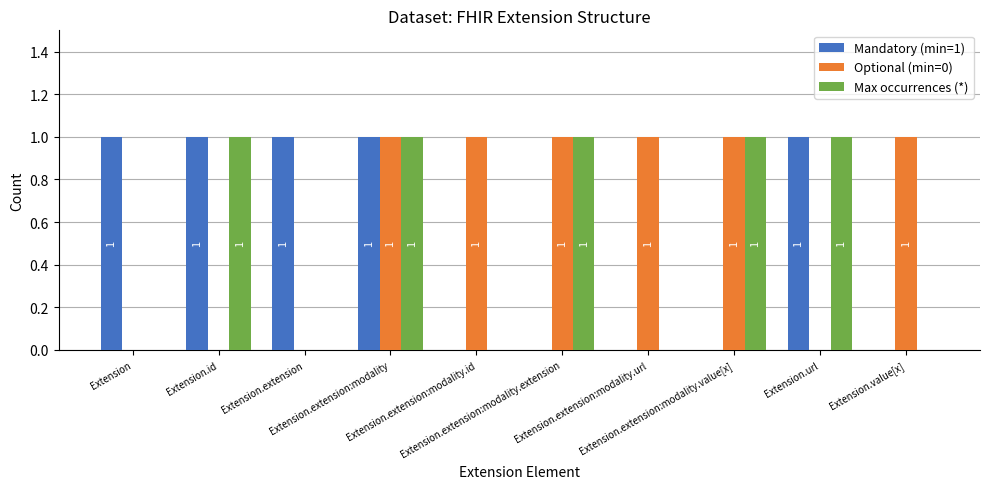

What is the total value across all series at Extension.extension:modality.id?

1